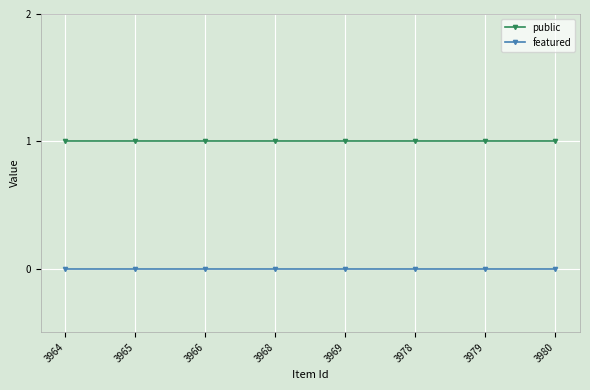

The public series shows 0 at 3966. True or false?

False